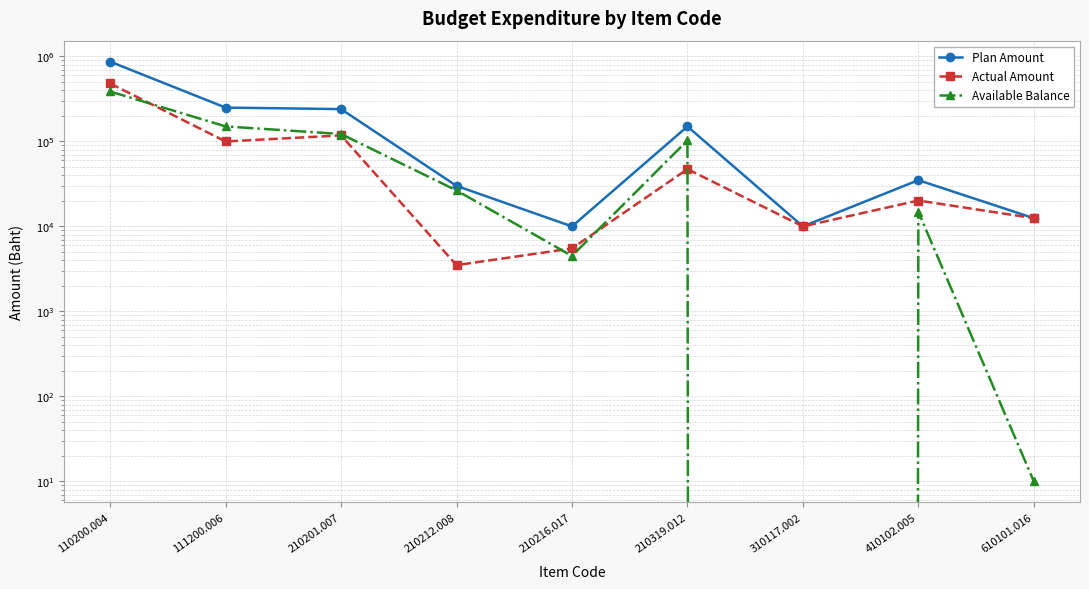

How many lines are shown in the chart?

3